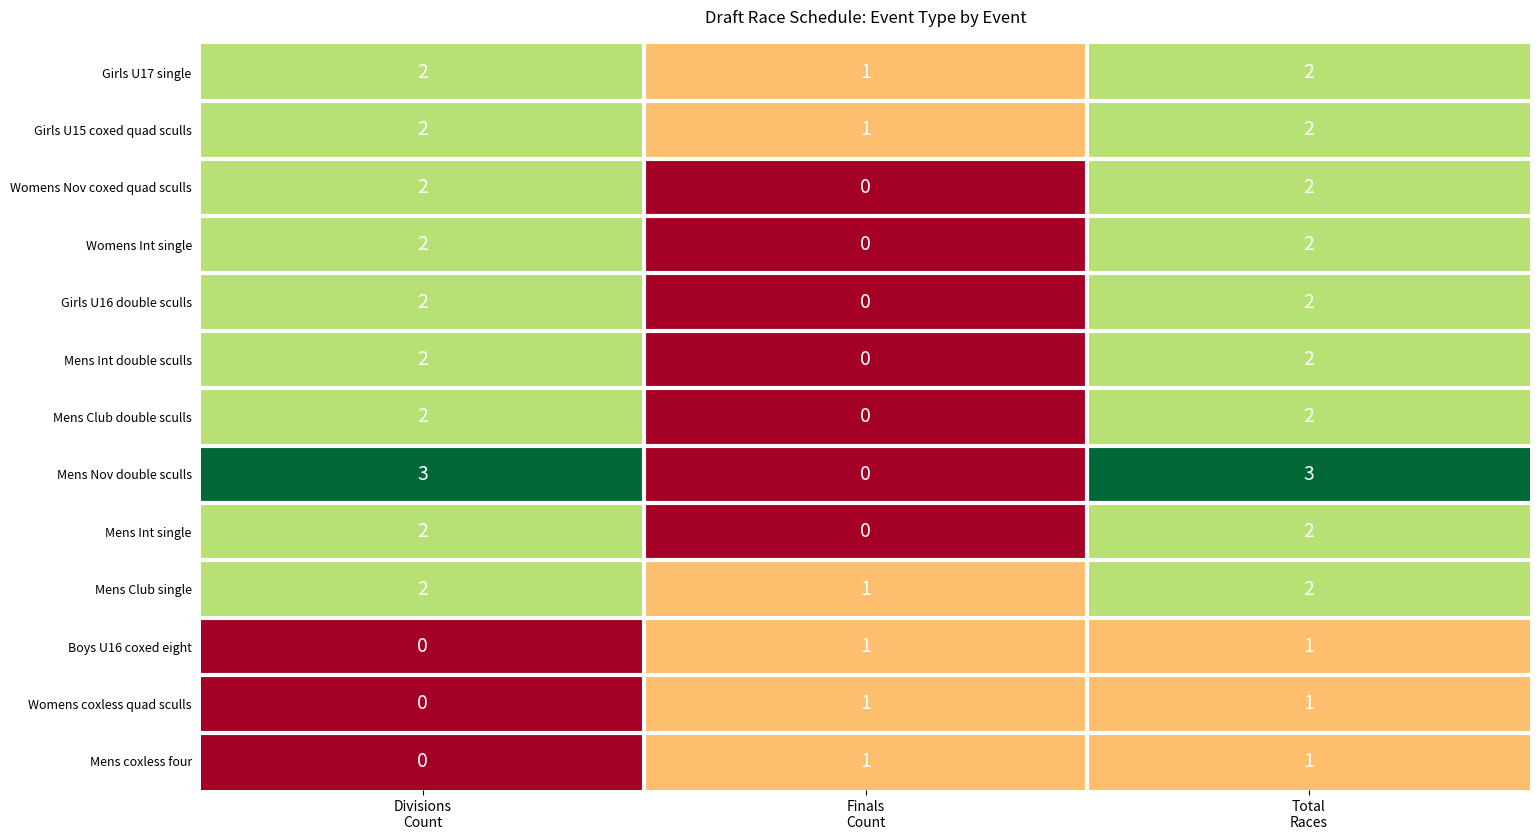

Which series has the largest total across all categories?

Mens Nov double sculls